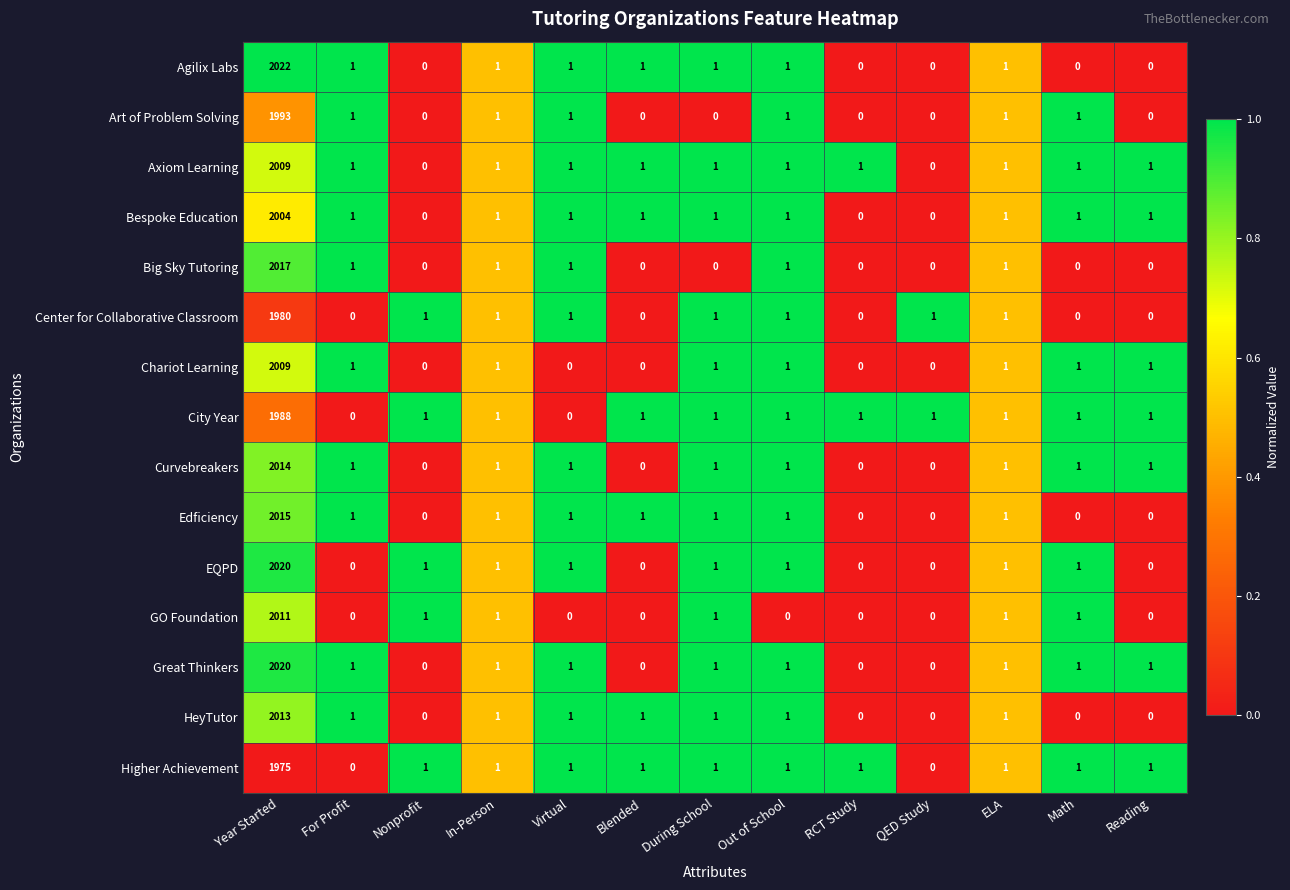

Which category has the highest value across all series?

Year Started